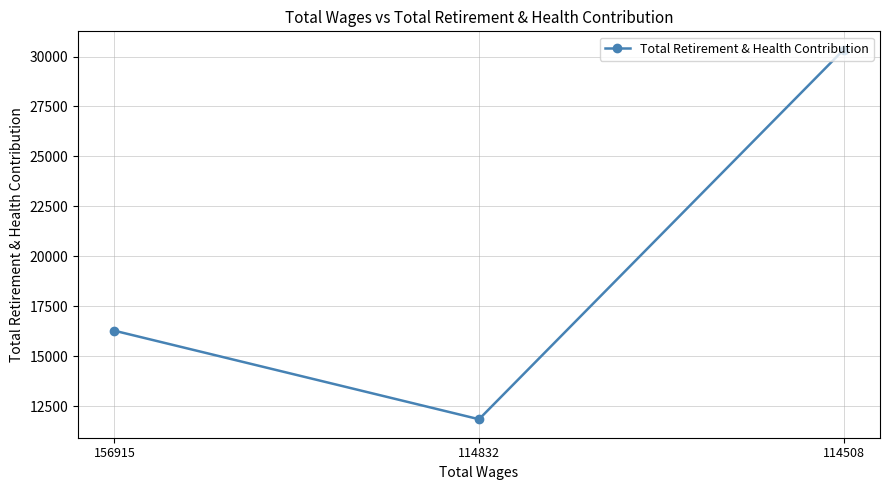

Reading left to right, list all the values displayed in this chart.

156915=16271	114832=11839	114508=30336